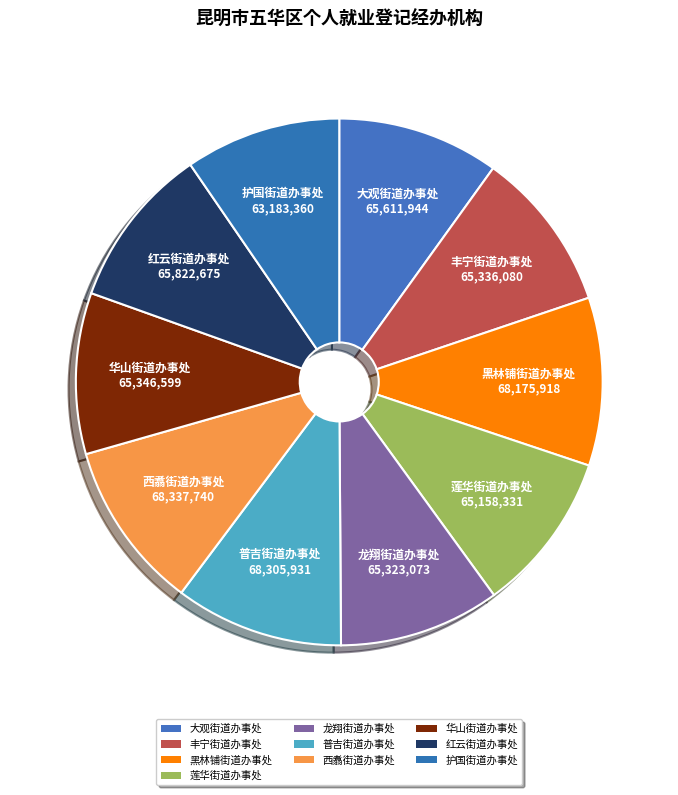

Is the sum of 龙翔街道办事处 and 莲华街道办事处 greater than half?

No